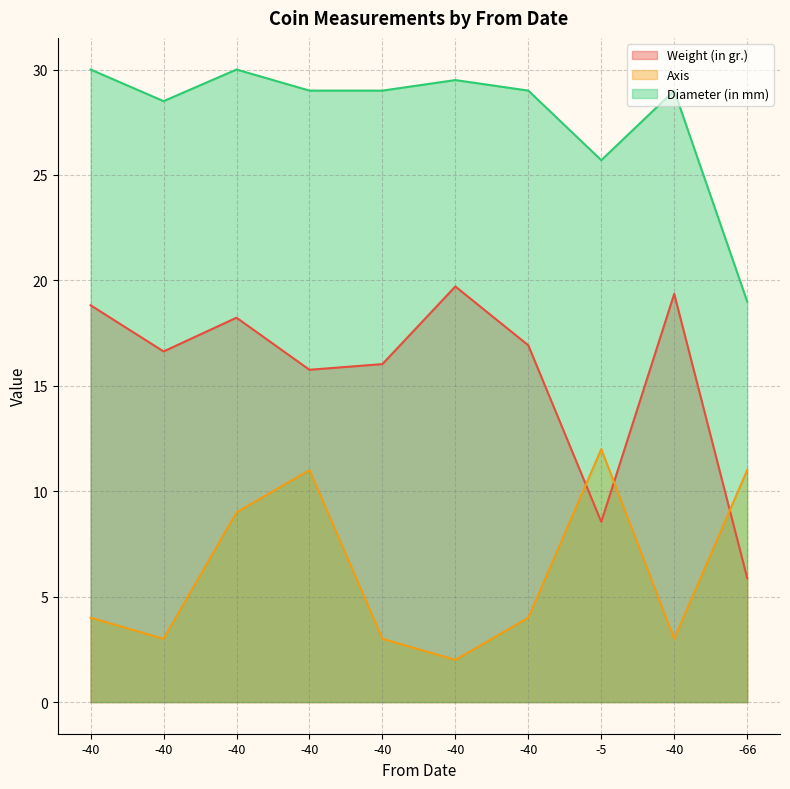

Between -40 and -40, which is larger?

-40